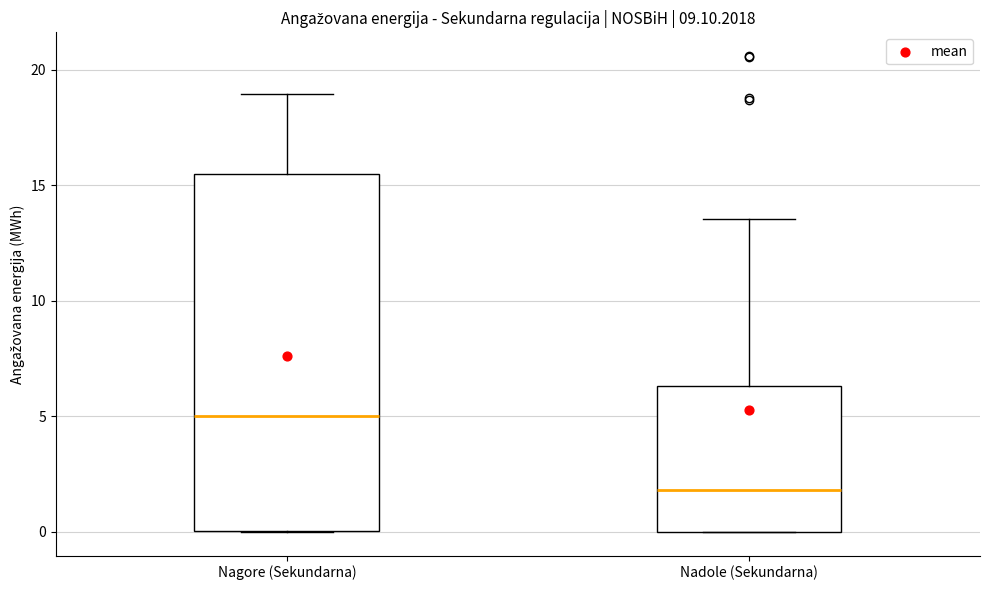

Where is the lower edge of the box for Nagore (Sekundarna) on the y-axis? The values are not printed on the chart, so give them approximately, as read against the axis.

0.0